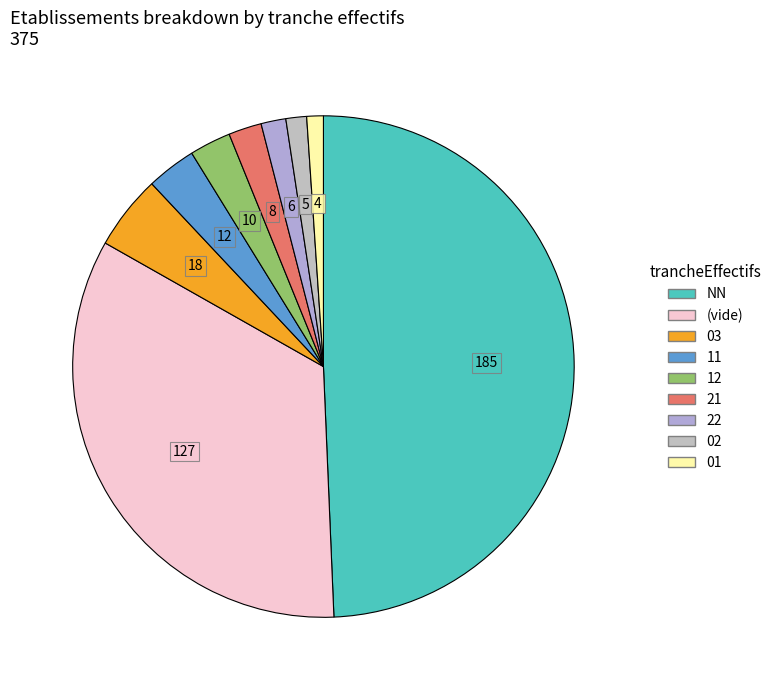

How many segments does this pie chart have?

9